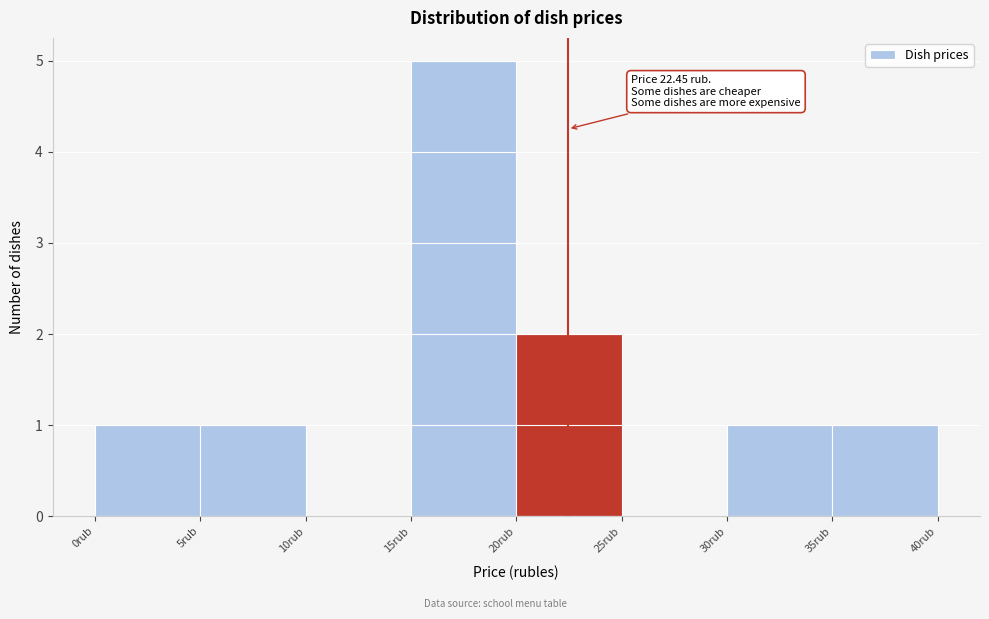

Over which range of the x-axis is the bar tallest?

15 to 20